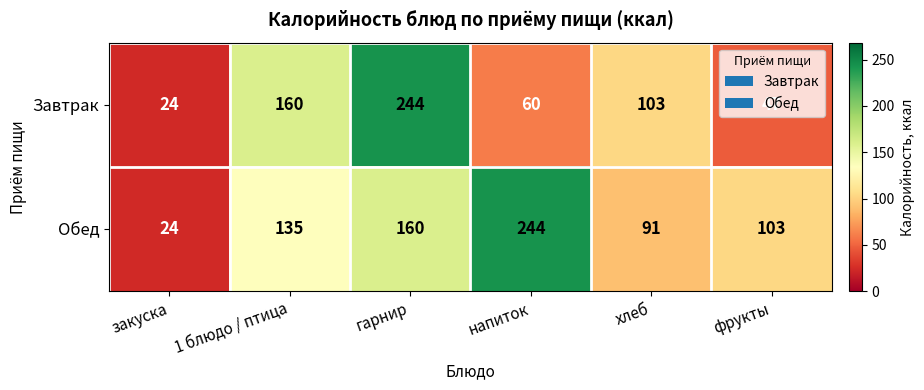

What is the difference between the maximum and minimum values in the Завтрак series?

220